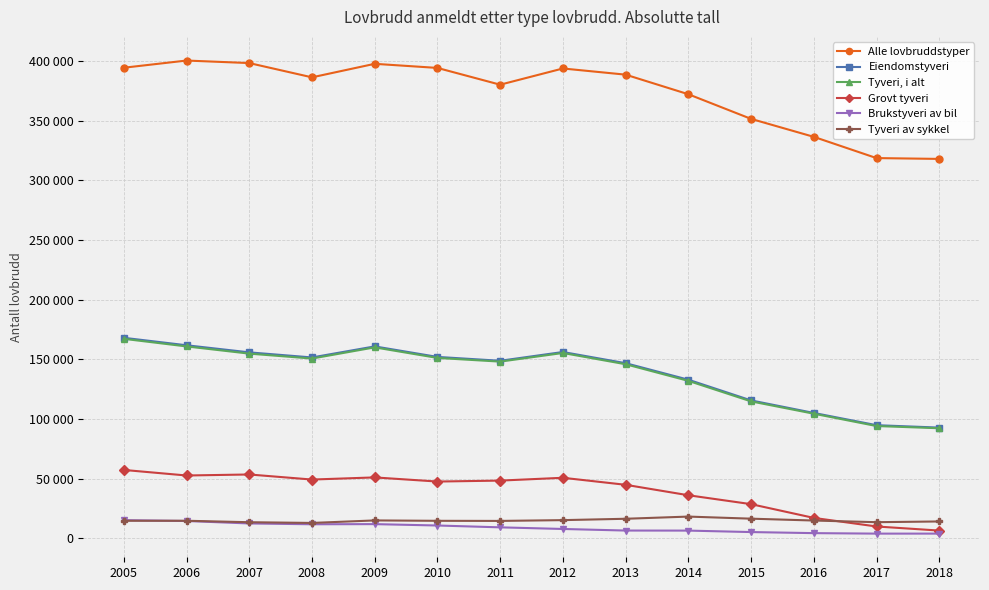

Is this an area chart (filled region under the line)?

No